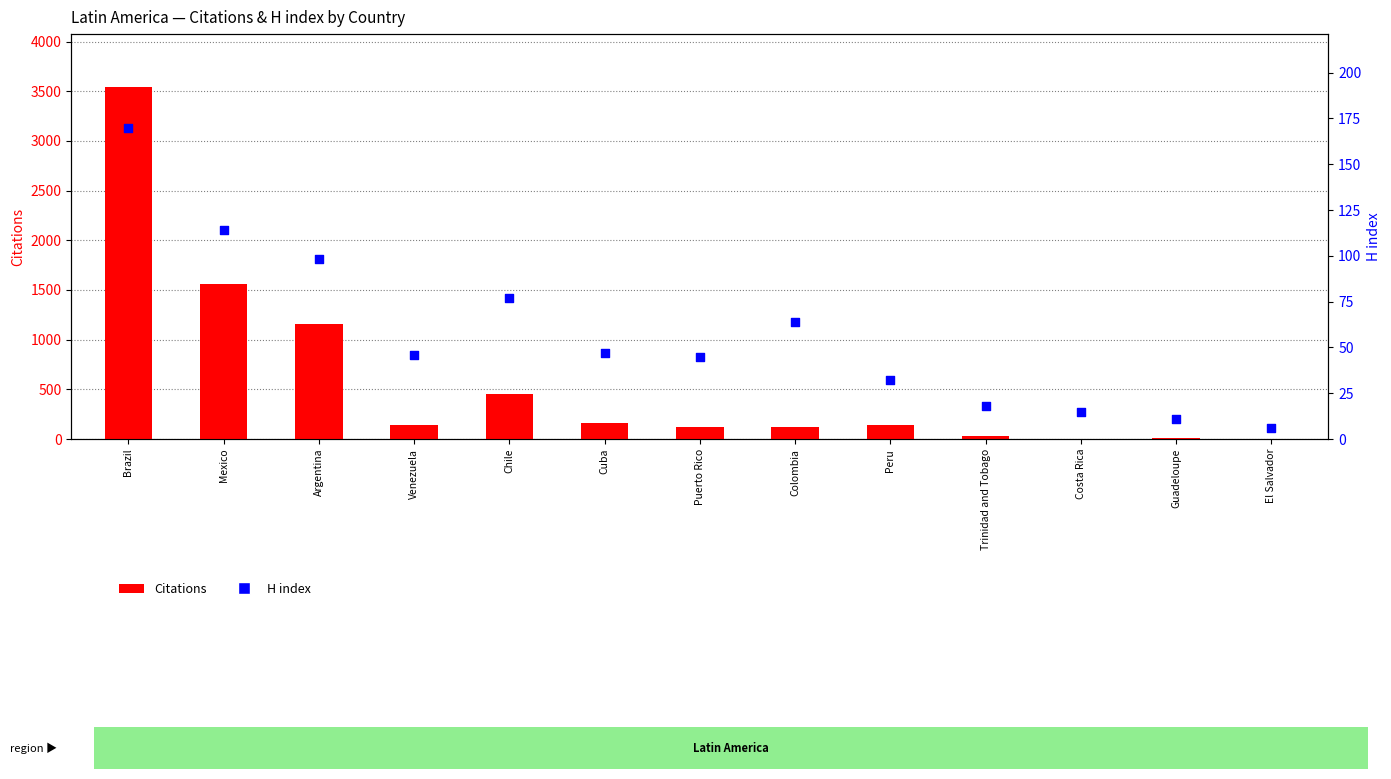

At which category is the sum across all series the highest?

Brazil